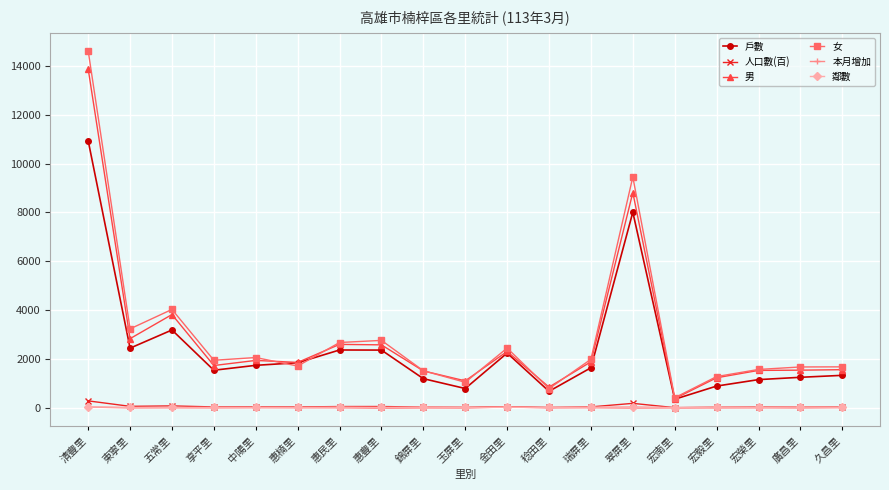

What is the average value of the 人口數(百) series?

58